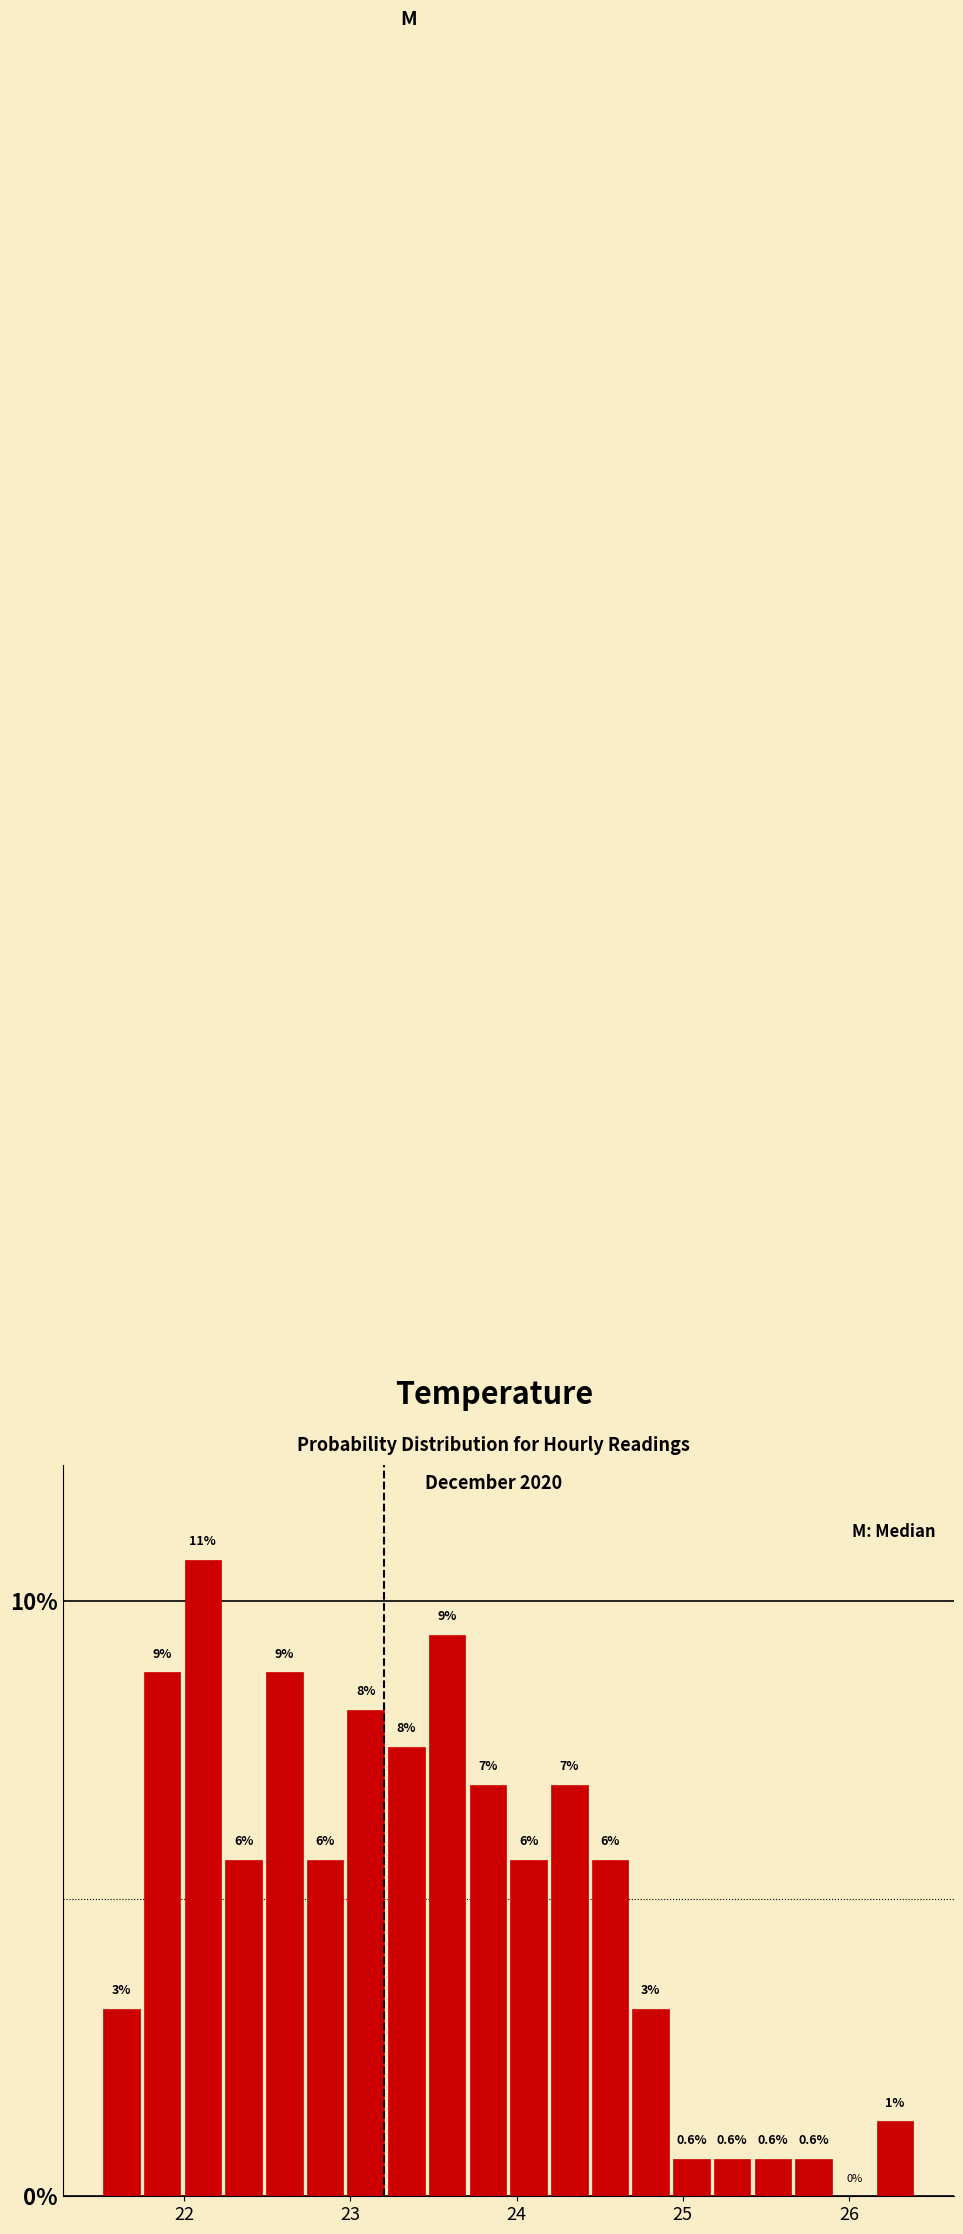

Read against the x-axis, roughly where is the centre of the tallest bar?

22.1